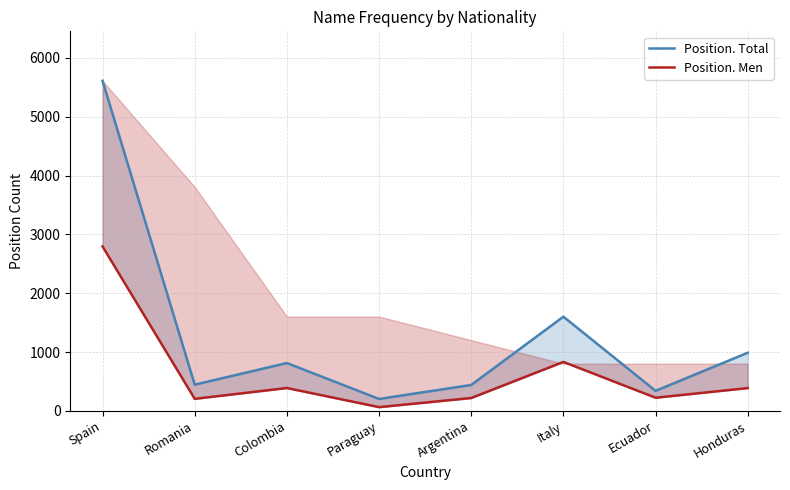

What are all the series names shown in the legend?

Position. Total, Position. Men